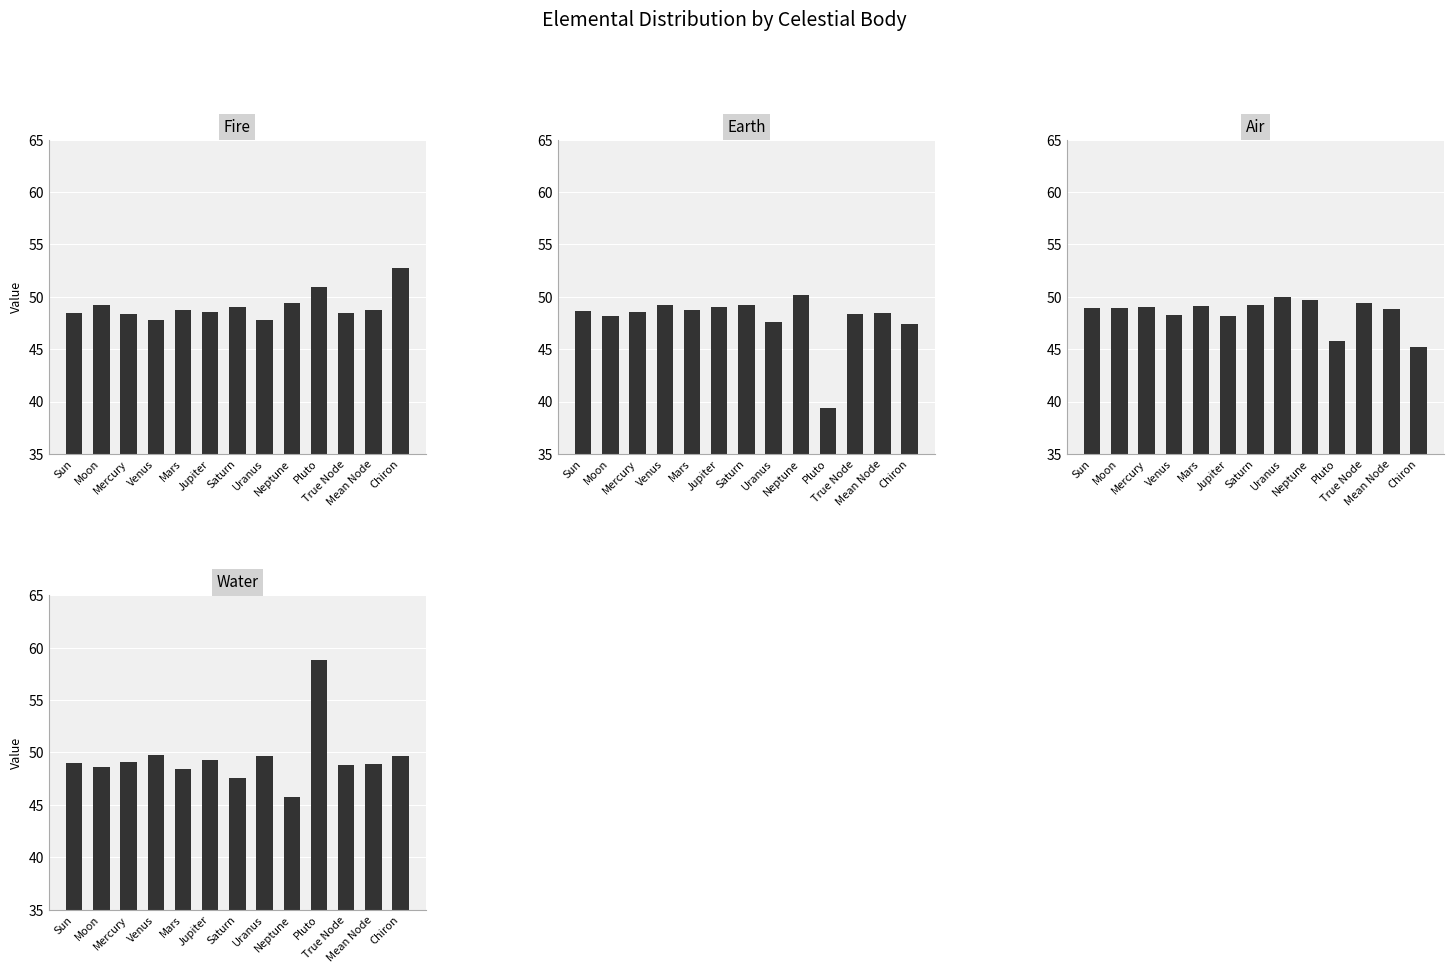

Reading left to right, what are all the values shown in this chart?

Fire: 48.4	49.2	48.4	47.7	48.7	48.6	49.0	47.8	49.4	51.0	48.5	48.8	52.8
Earth: 48.6	48.2	48.6	49.3	48.7	49.0	49.2	47.6	50.1	39.4	48.3	48.5	47.4
Air: 48.9	49.0	49.0	48.2	49.1	48.1	49.2	50.0	49.7	45.8	49.4	48.9	45.2
Water: 49.0	48.6	49.1	49.8	48.4	49.3	47.6	49.7	45.7	58.8	48.8	48.9	49.7